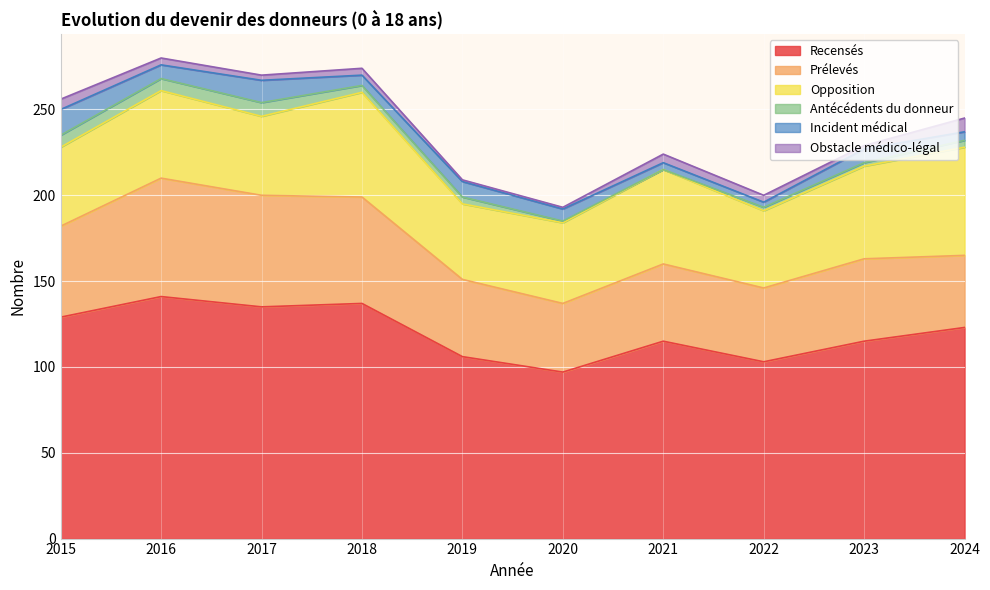

What is the difference between the maximum and second lowest values in the Obstacle médico-légal series?

7